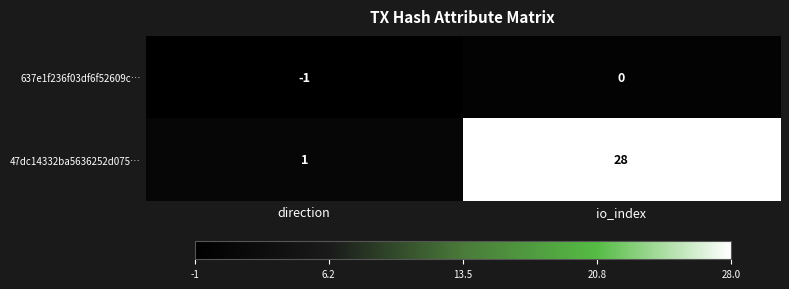

How many values in the 637e1f236f03df6f52609c… series are below 0?

1